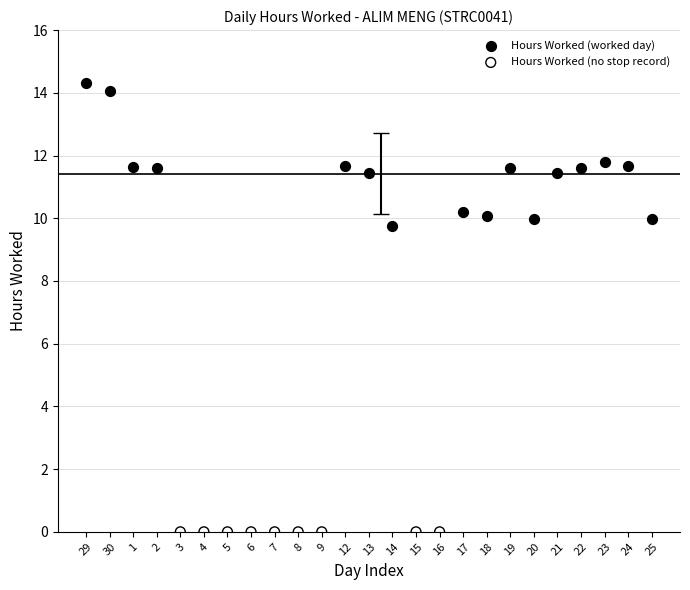

Which series reaches the minimum Y coordinate?

Hours Worked (no stop record)